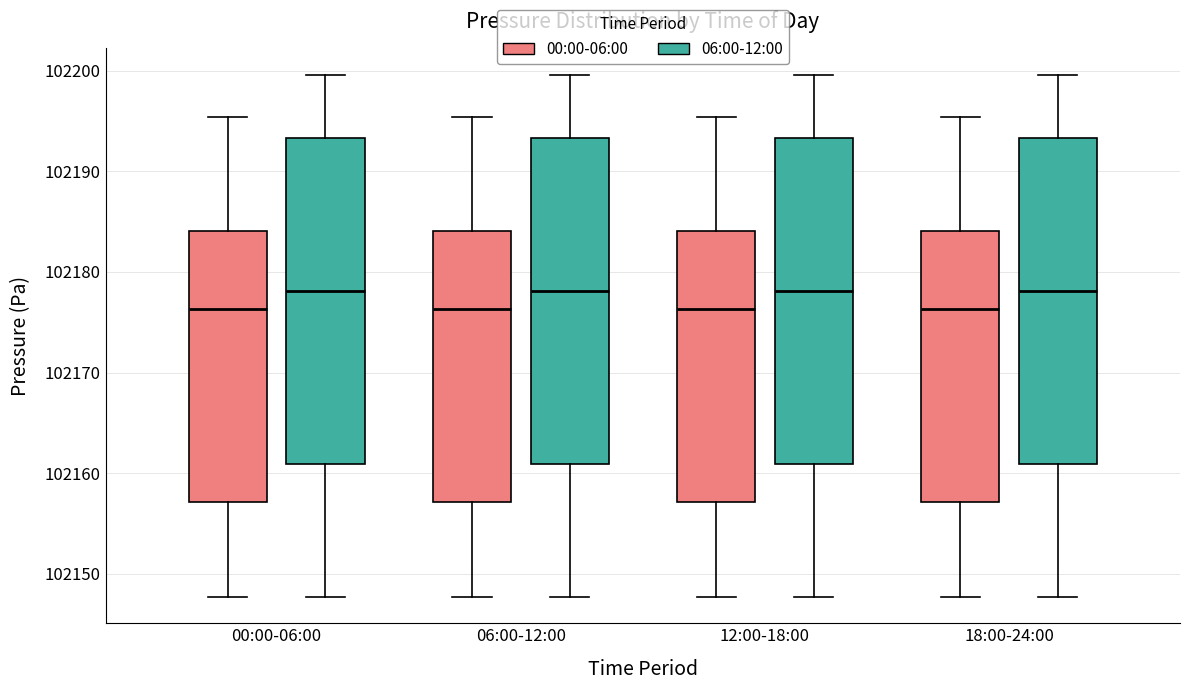

Reading left to right, read every box against the y-axis: the position of its median line, the range the box covers, and the ends of its whiskers. The values are not printed on the chart, so give them approximately, as read against the axis.

00:00-06:00 (00:00-06:00): median 102176, box 102157 to 102184, whiskers 102148 to 102195
00:00-06:00 (06:00-12:00): median 102178, box 102161 to 102193, whiskers 102148 to 102200
06:00-12:00 (00:00-06:00): median 102176, box 102157 to 102184, whiskers 102148 to 102195
06:00-12:00 (06:00-12:00): median 102178, box 102161 to 102193, whiskers 102148 to 102200
12:00-18:00 (00:00-06:00): median 102176, box 102157 to 102184, whiskers 102148 to 102195
12:00-18:00 (06:00-12:00): median 102178, box 102161 to 102193, whiskers 102148 to 102200
18:00-24:00 (00:00-06:00): median 102176, box 102157 to 102184, whiskers 102148 to 102195
18:00-24:00 (06:00-12:00): median 102178, box 102161 to 102193, whiskers 102148 to 102200